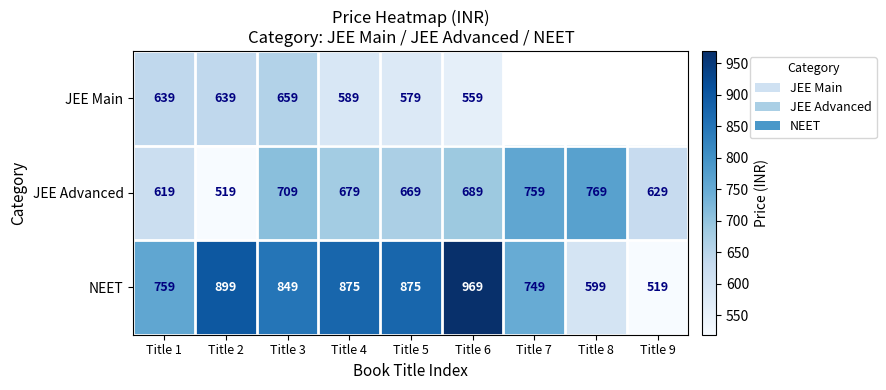

What is the total value across all series at Title 5?

2123